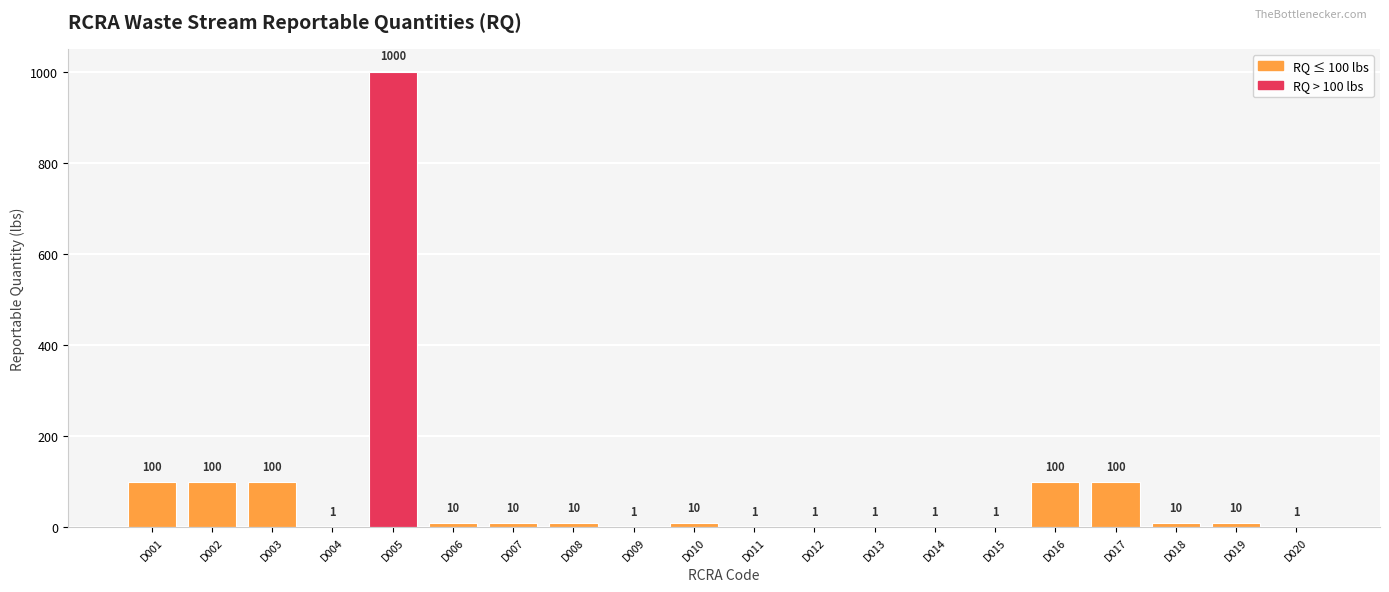

What is the average value?

78